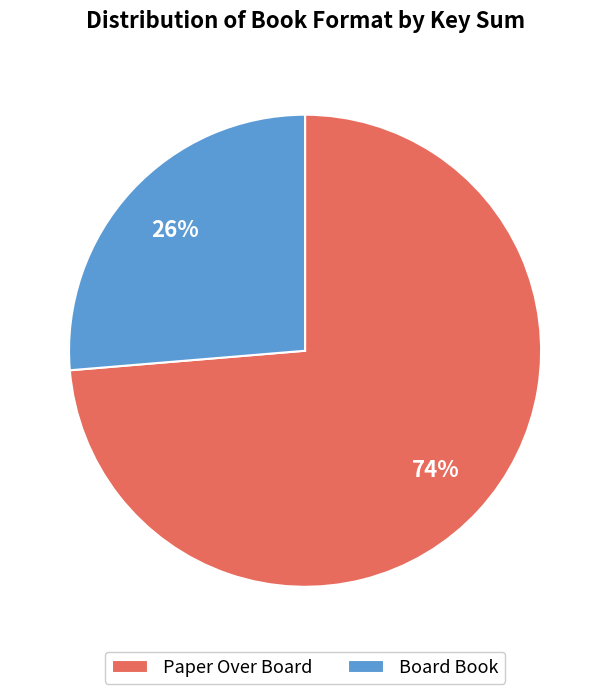

How many segments does this pie chart have?

2